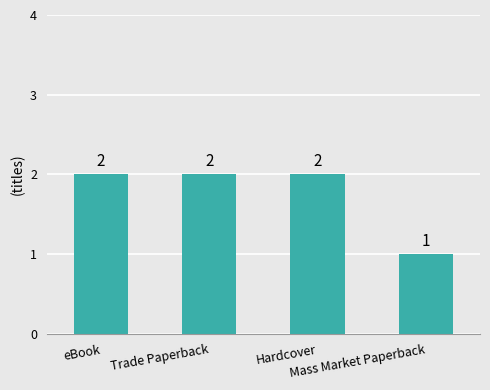

How many data points are less than 2?

1